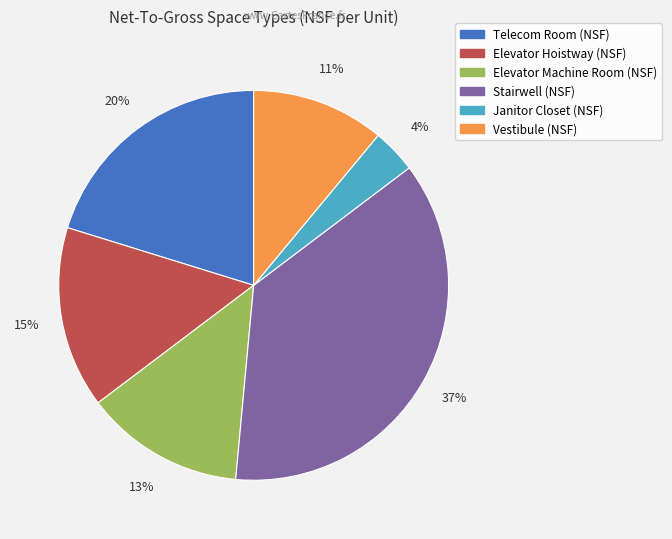

Which category has the smallest portion of the pie?

Janitor Closet (NSF)